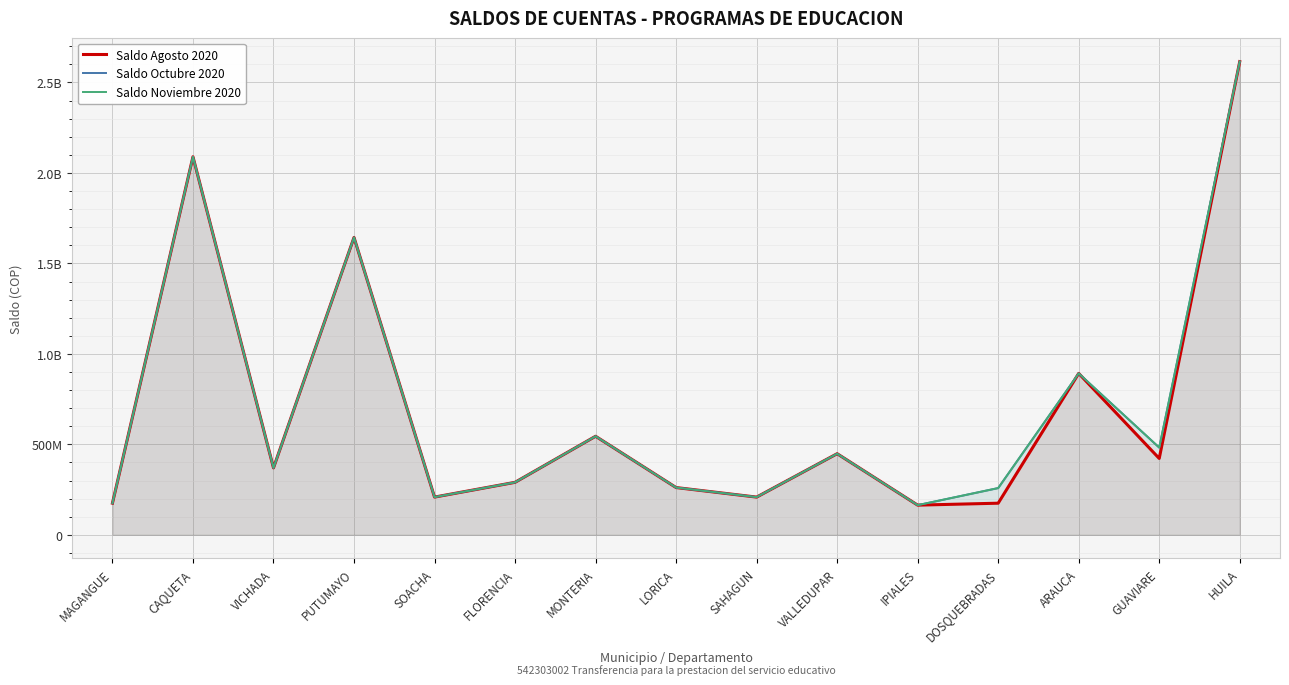

What are all the series names shown in the legend?

Saldo Agosto 2020, Saldo Octubre 2020, Saldo Noviembre 2020